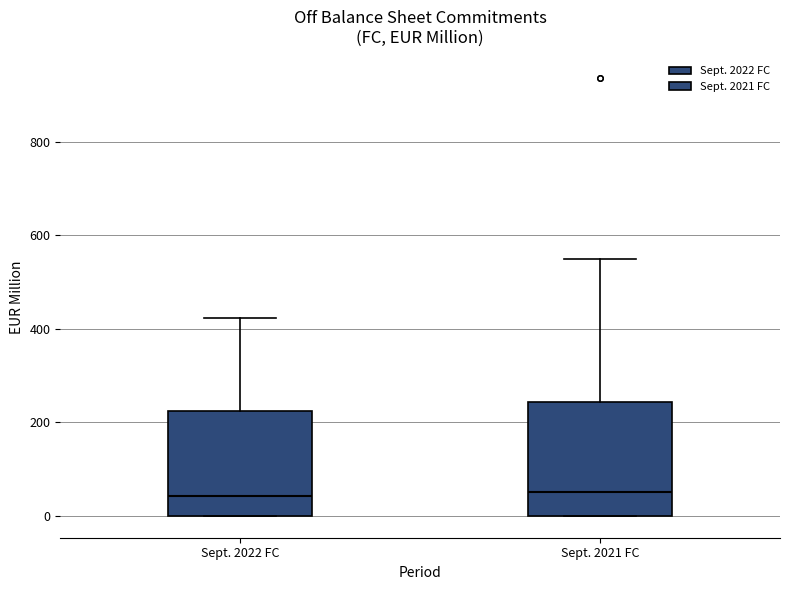

Where does the upper whisker of the box for Sept. 2021 FC end on the y-axis? The values are not printed on the chart, so give them approximately, as read against the axis.

540